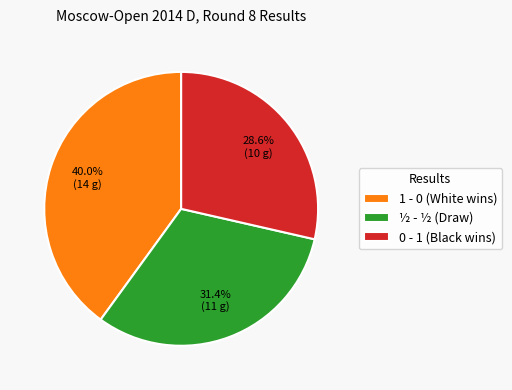

What is the total percentage of 0 - 1 and ½ - ½?

60.0%